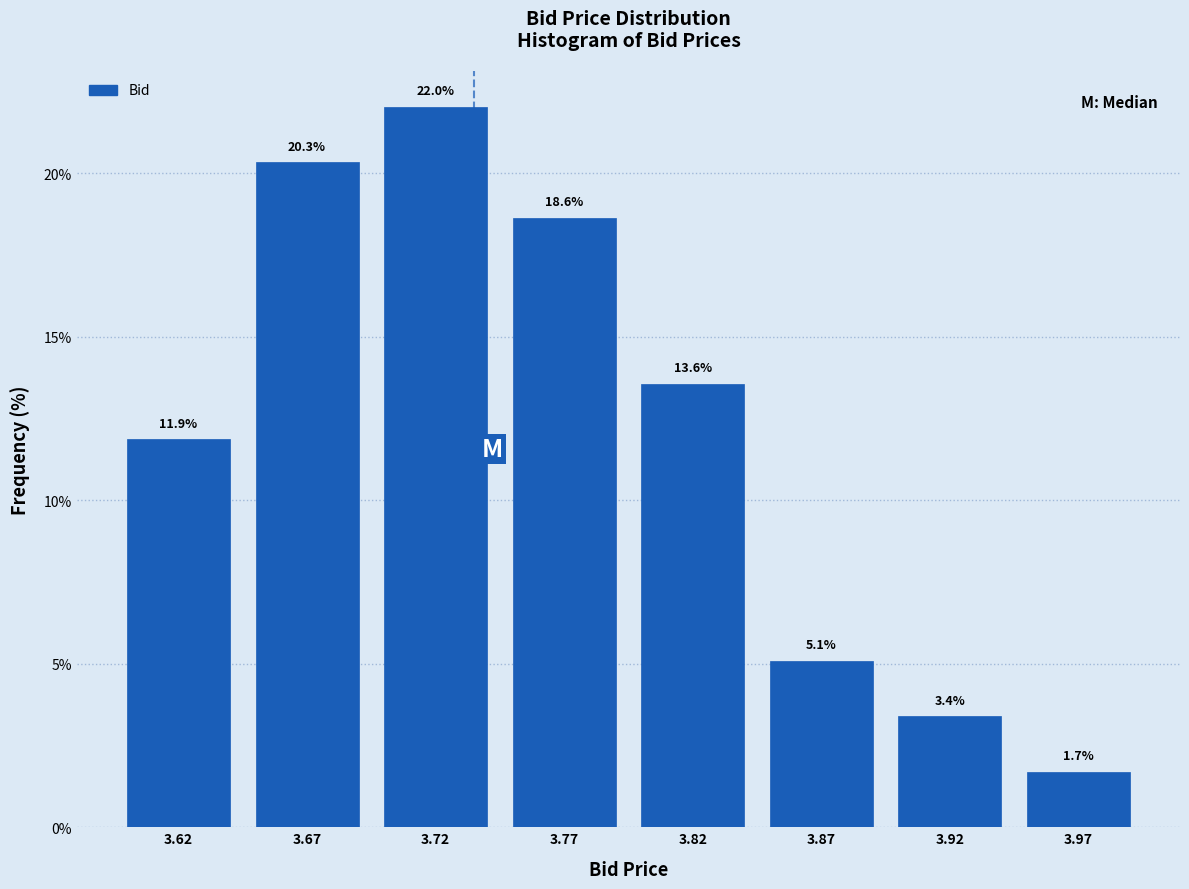

Reading left to right, what are all the values shown in this chart?

11.9	20.3	22.0	18.6	13.6	5.1	3.4	1.7